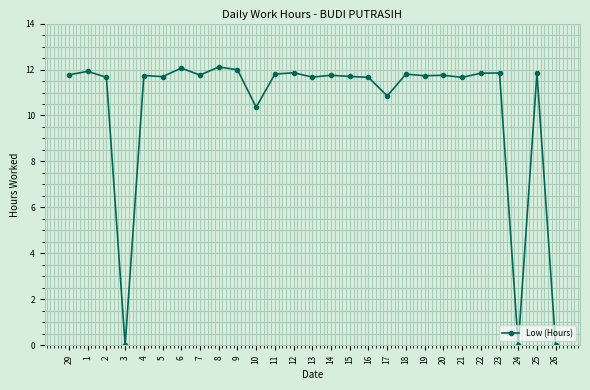

At which label does the data first exceed 11?

29